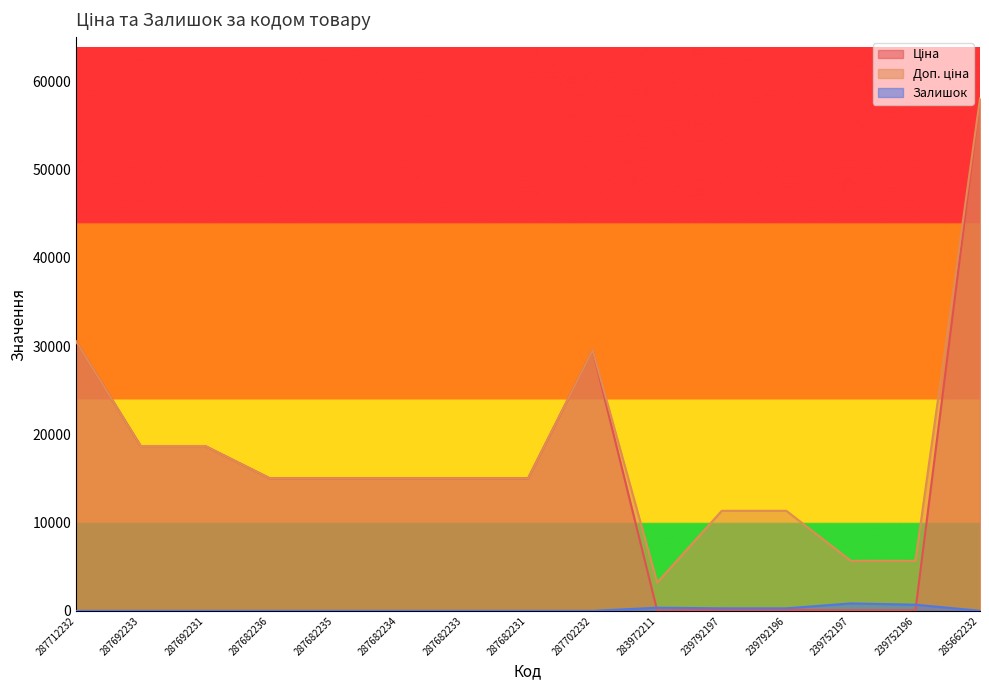

Read the Ціна value at 287702232.

29548.9